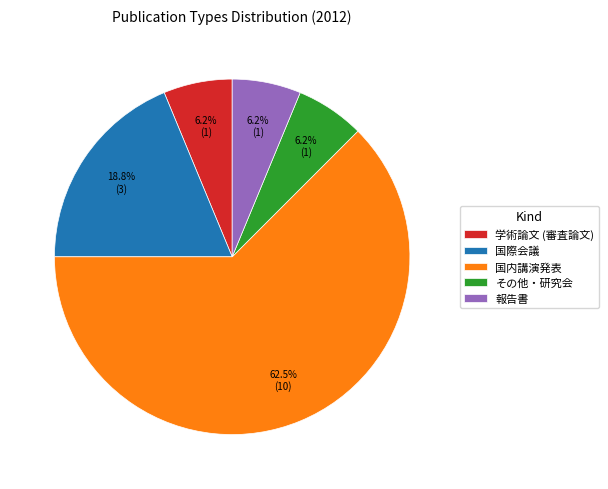

Does any single category account for the majority?

Yes